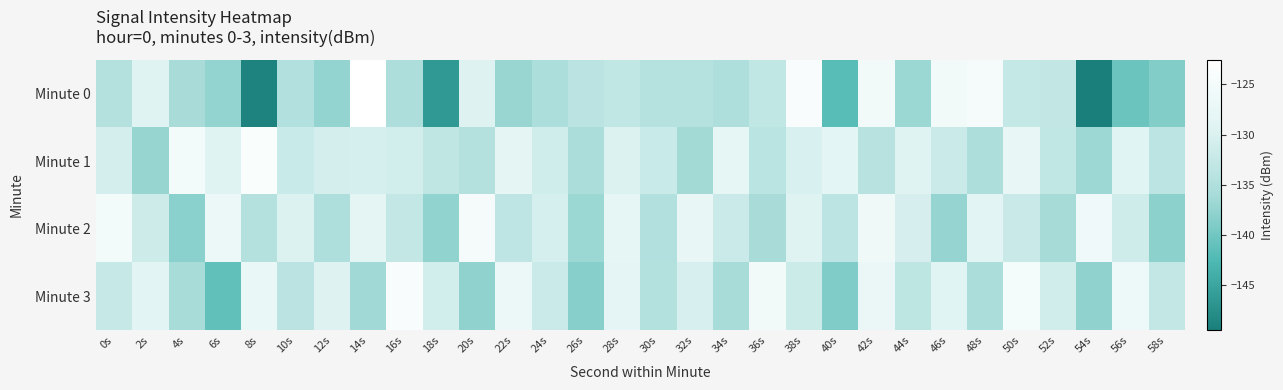

List the series in order of their peak value, lowest first.

Minute 2, Minute 3, Minute 1, Minute 0